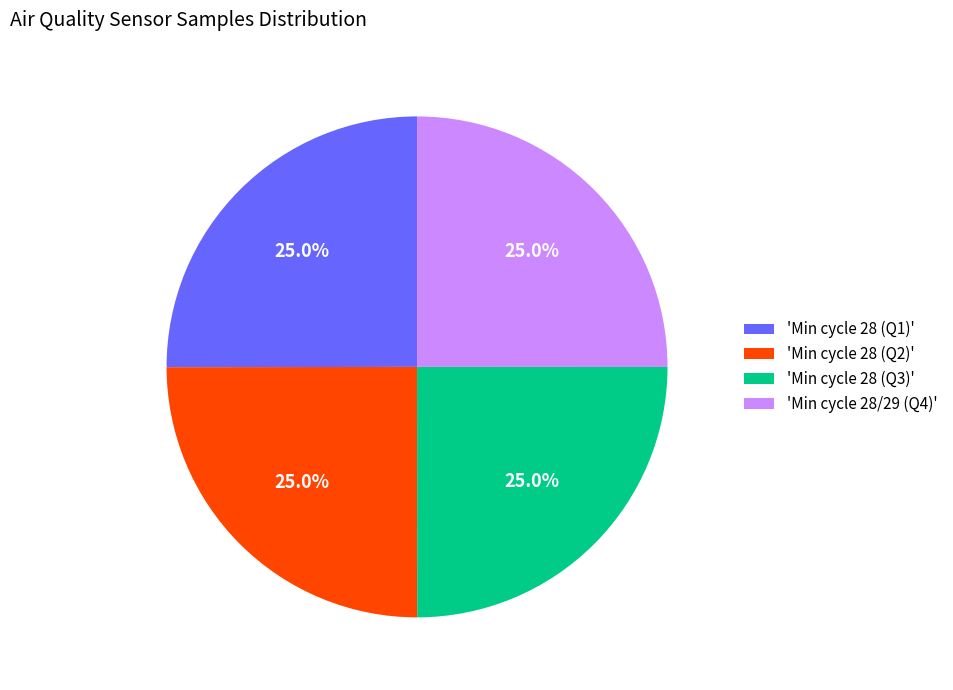

Is 'Min cycle 28 (Q3)' the majority of the pie?

No